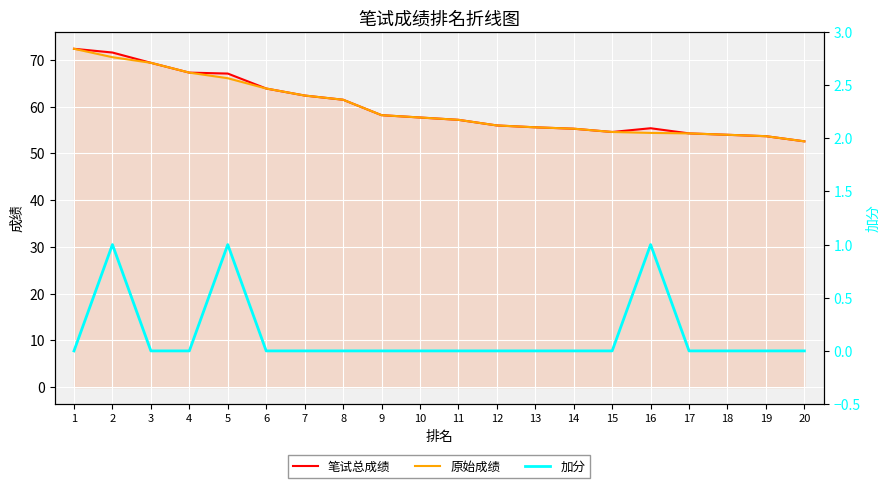

True or false: 笔试总成绩 has a value of 61.5 at 8.

True